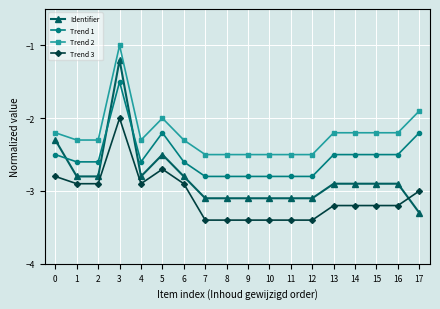

The Trend 3 series shows -3.4 at 8. True or false?

True